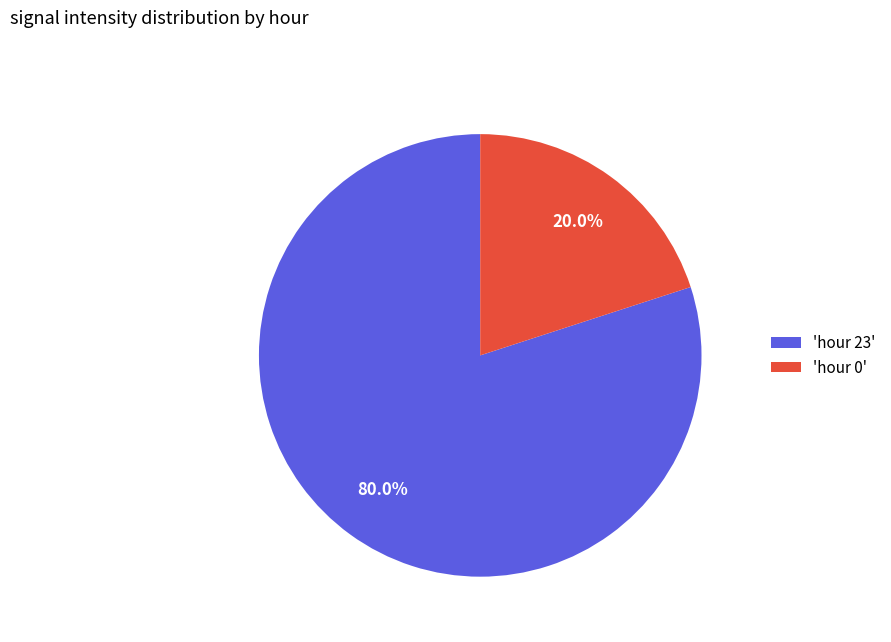

How much of the chart is everything except 'hour 0'?

80.0%